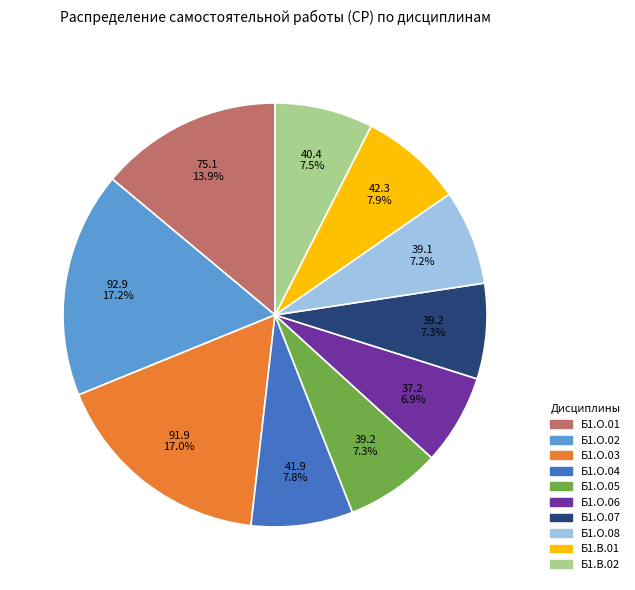

What percentage do Б1.О.01 and Б1.О.06 together represent?

20.8%